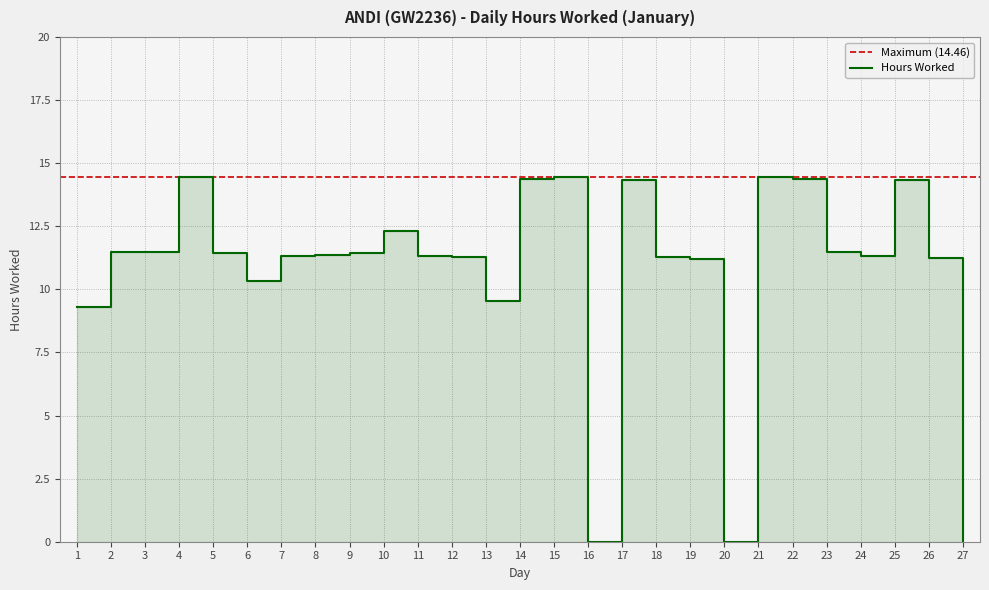

At which category does the chart reach its minimum across all series?

16